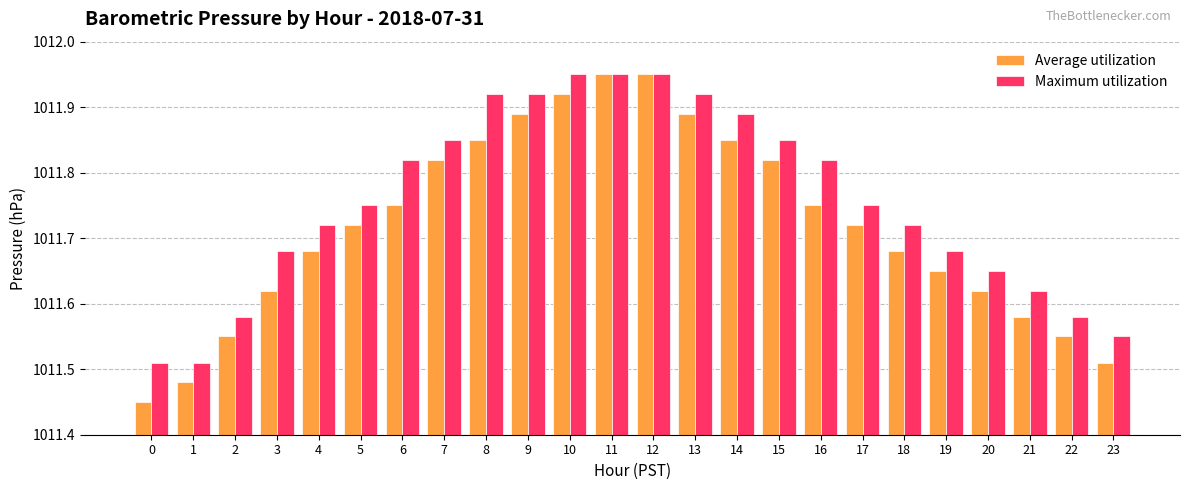

List the series in order of their overall mean, lowest first.

Average utilization, Maximum utilization